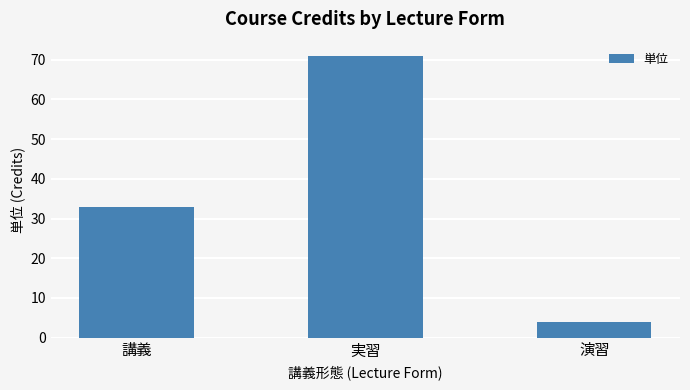

What is the sum of the values at 演習 and 講義?

37